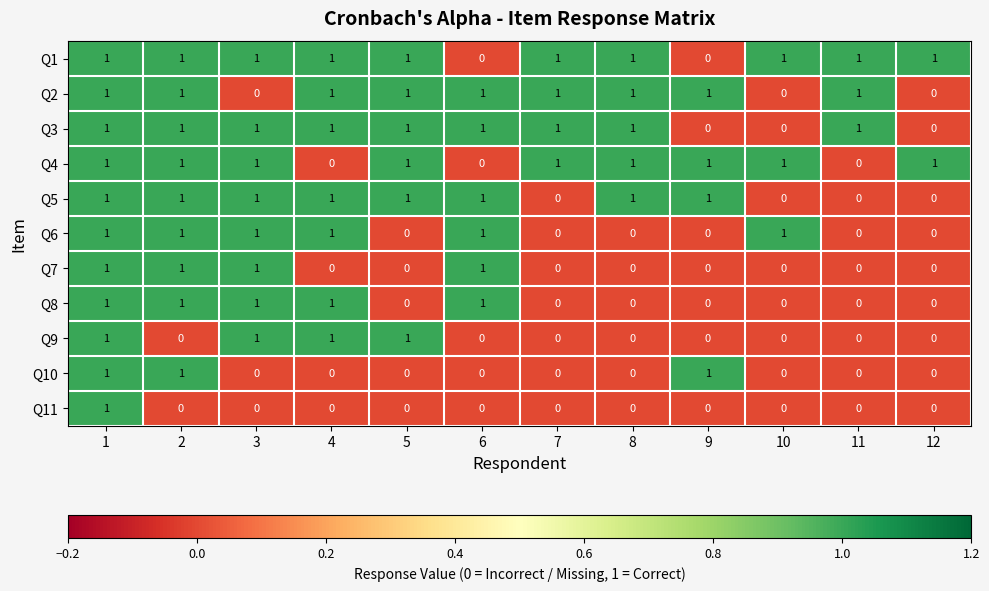

Which series has the largest total across all categories?

Q1